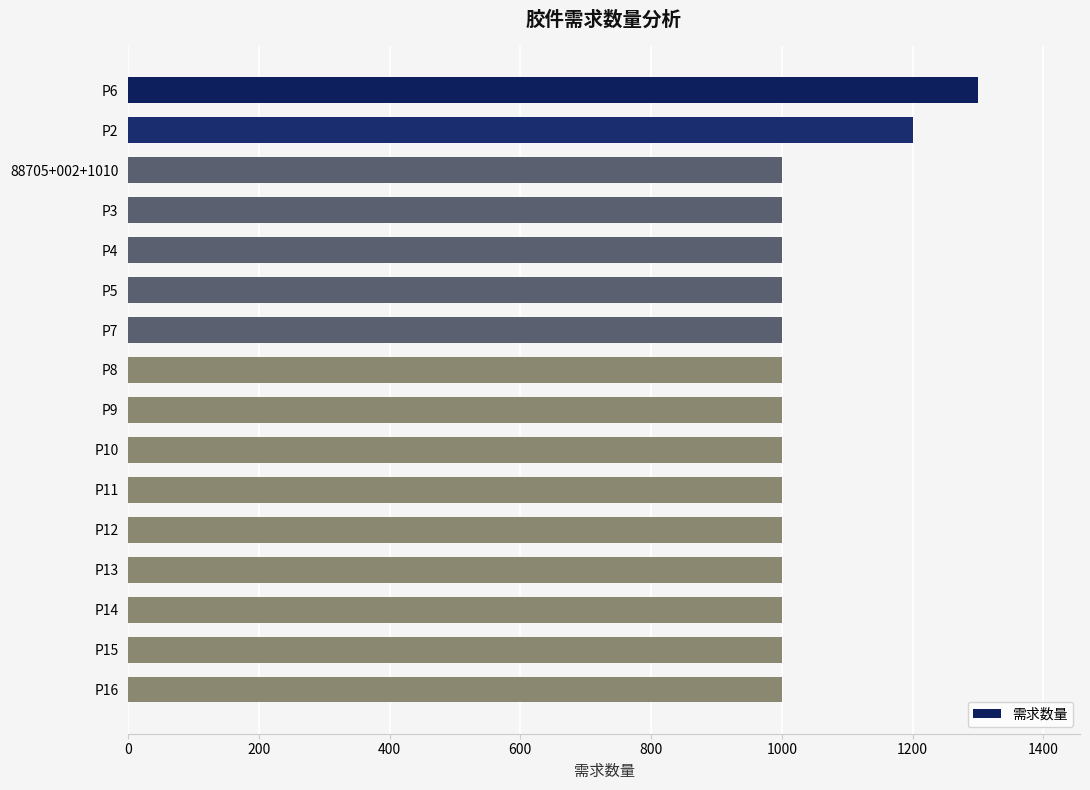

Reading bottom to top, extract all data points from this chart.

P16=1000	P15=1000	P14=1000	P13=1000	P12=1000	P11=1000	P10=1000	P9=1000	P8=1000	P7=1000	P5=1000	P4=1000	P3=1000	88705+002+1010=1000	P2=1200	P6=1300